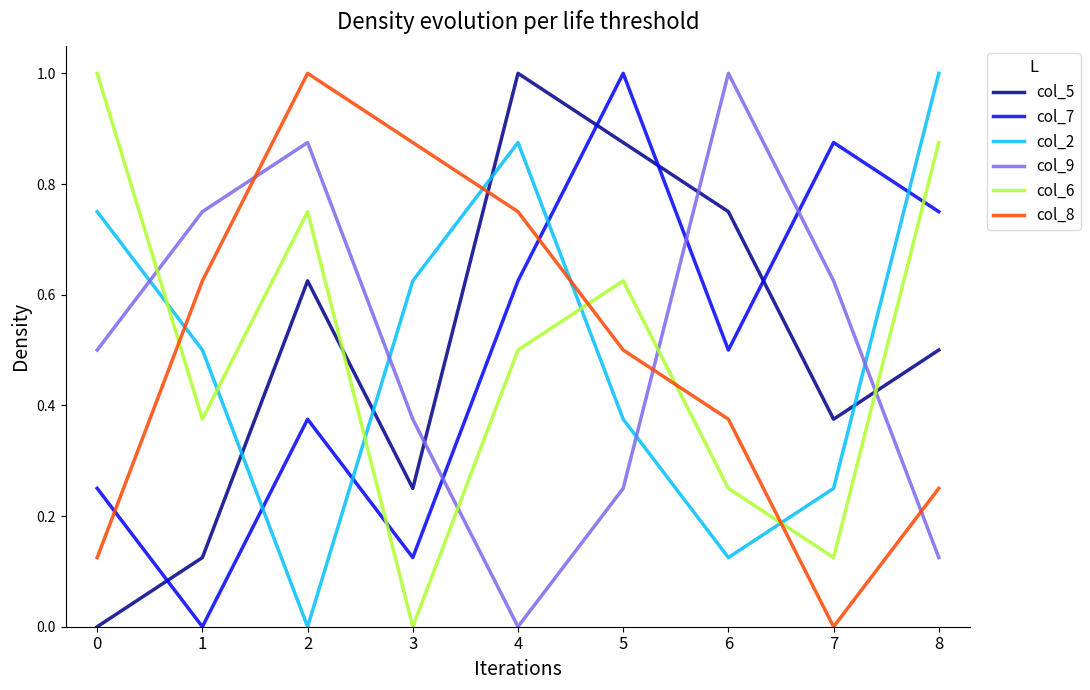

Between which two adjacent categories do col_6 and col_8 first intersect?

0 and 1